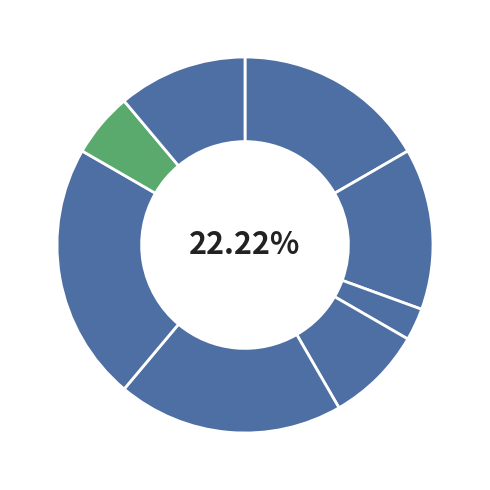

How many segments does this pie chart have?

8